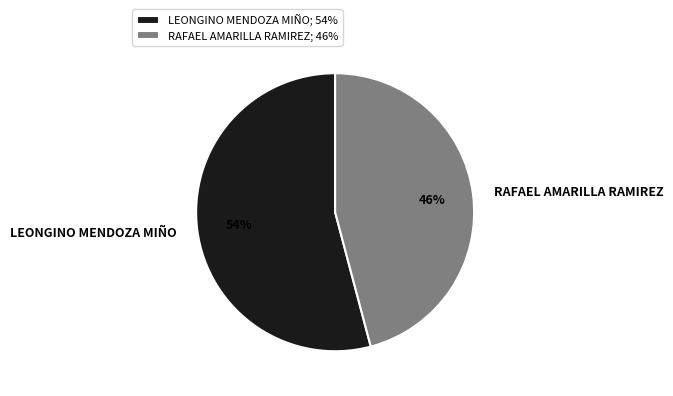

Between LEONGINO MENDOZA MIÑO and RAFAEL AMARILLA RAMIREZ, which is larger?

LEONGINO MENDOZA MIÑO